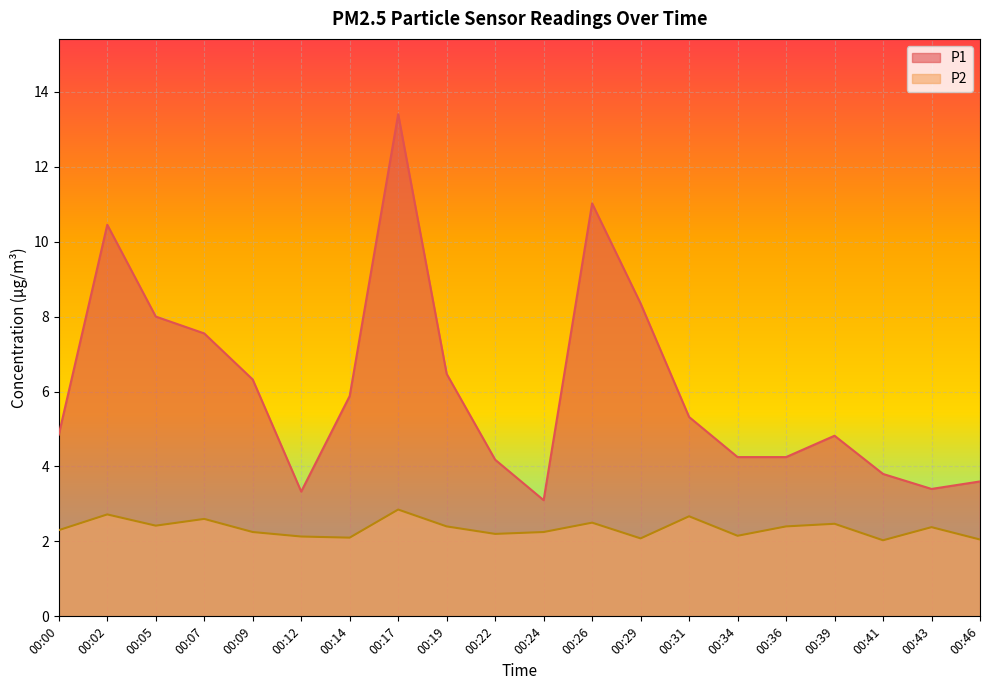

Reading left to right, list all the values displayed in this chart.

P1: 4.8	10.4	8.0	7.5	6.3	3.3	5.9	13.4	6.5	4.2	3.1	11.0	8.3	5.3	4.2	4.2	4.8	3.8	3.4	3.6
P2: 2.3	2.7	2.4	2.6	2.2	2.1	2.1	2.9	2.4	2.2	2.2	2.5	2.1	2.7	2.1	2.4	2.5	2.0	2.4	2.0